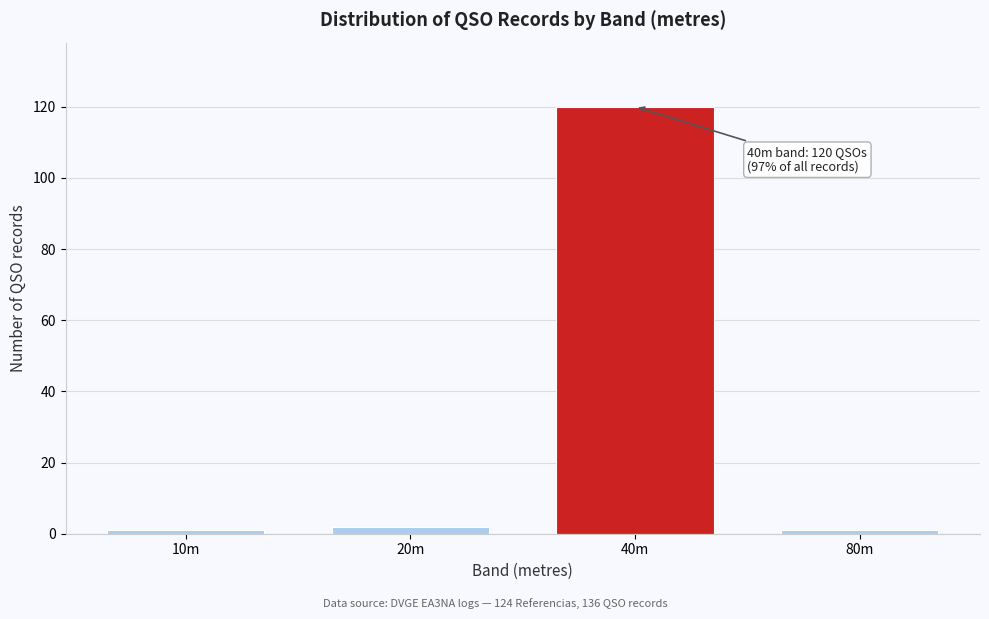

Reading left to right, transcribe all the data shown in this chart.

10m=1	20m=2	40m=120	80m=1